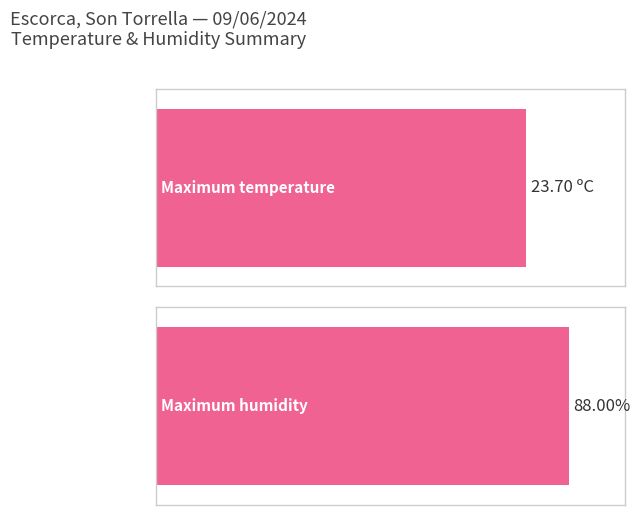

Which series has the largest total across all categories?

Humidity (%)